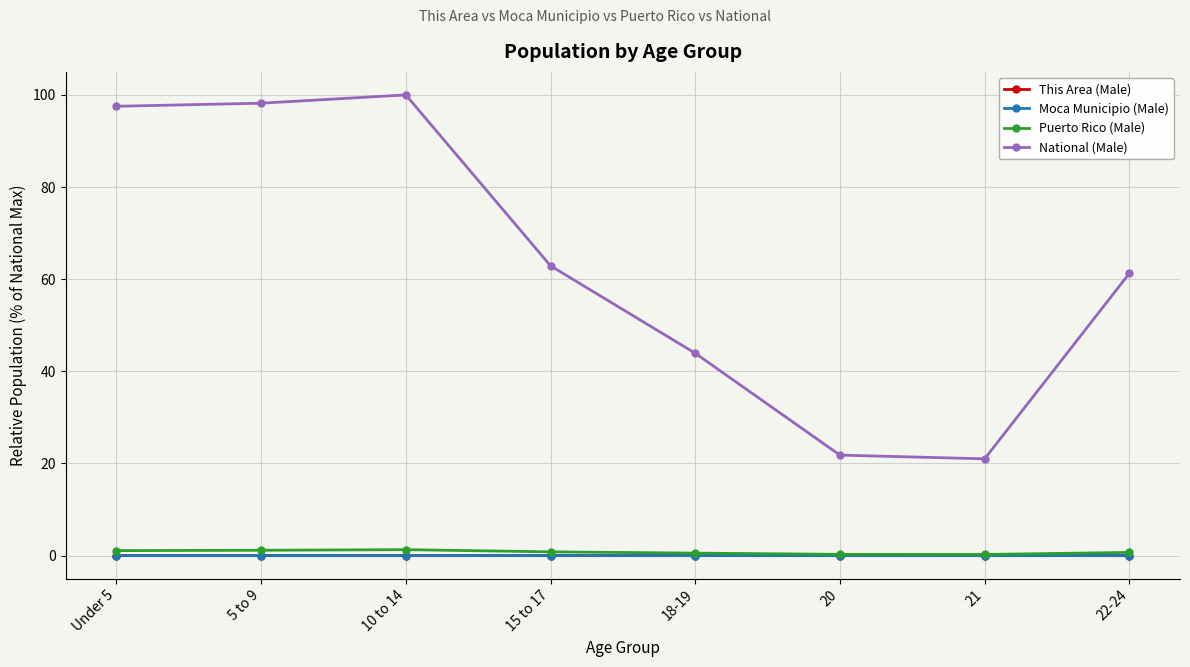

How many distinct data groups are displayed?

4